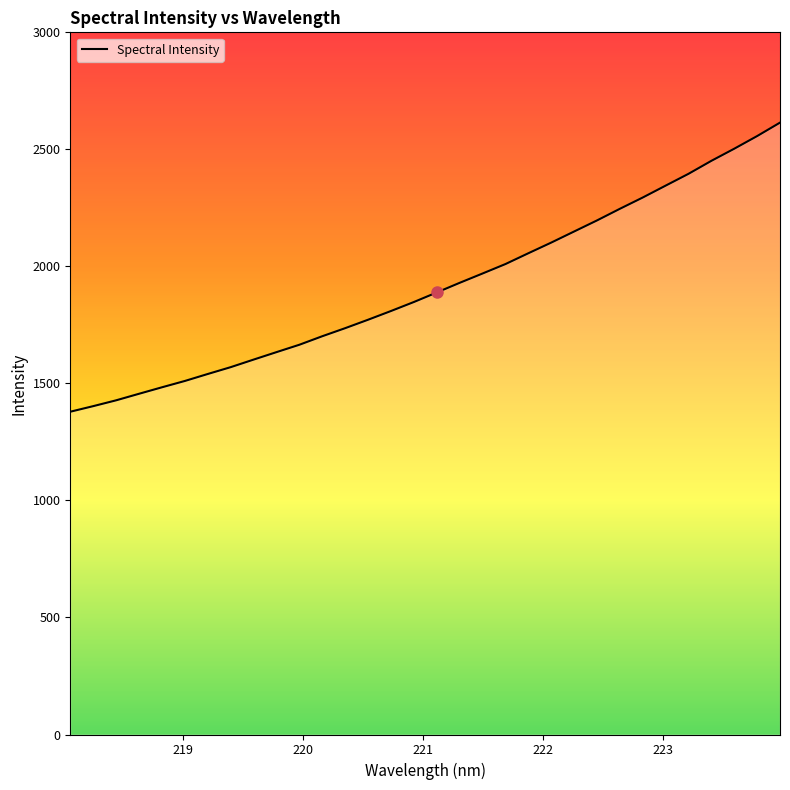

What is the change in value from 218.0596 to 220.9264?

+468.8